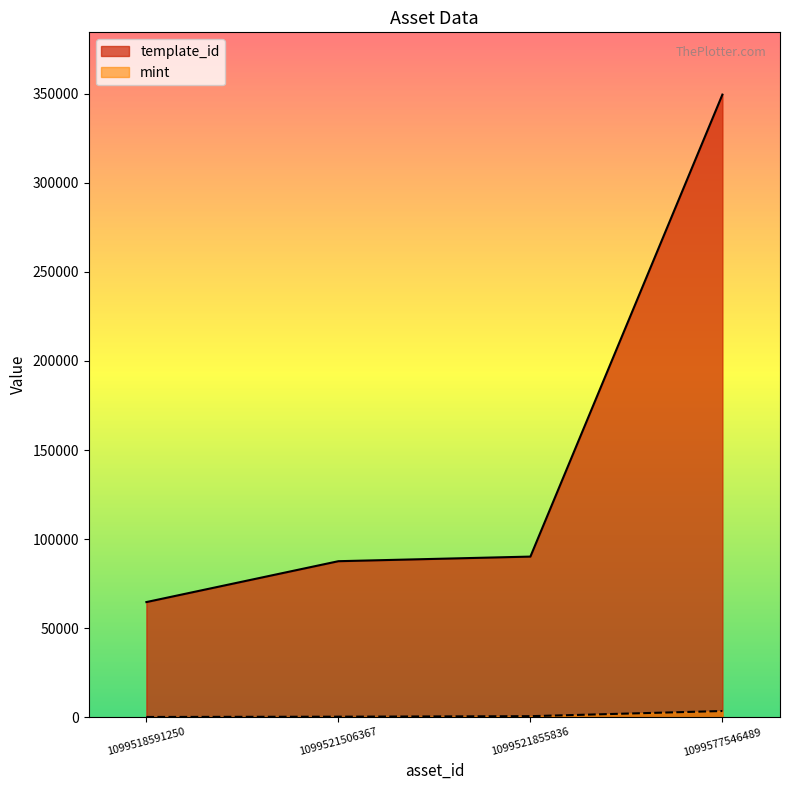

What is the lowest value of the template_id series?

64660